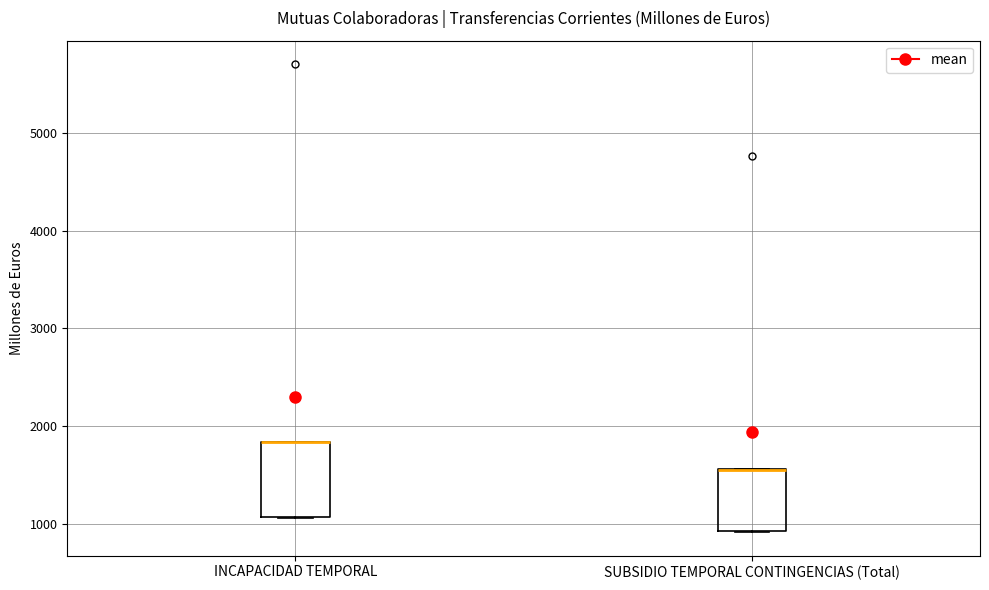

Reading left to right, transcribe this box plot: for each box, give where its median line is, the range the box spans, and where its two whiskers end, as read against the y-axis. The values are not printed on the chart, so give them approximately, as read against the axis.

INCAPACIDAD TEMPORAL: median 1800 (drawn on the box's upper edge), box 1100 to 1800, whiskers 1100 to 1800
SUBSIDIO TEMPORAL CONTINGENCIAS (Total): median 1600 (drawn on the box's upper edge), box 900 to 1600, whiskers 900 to 1600